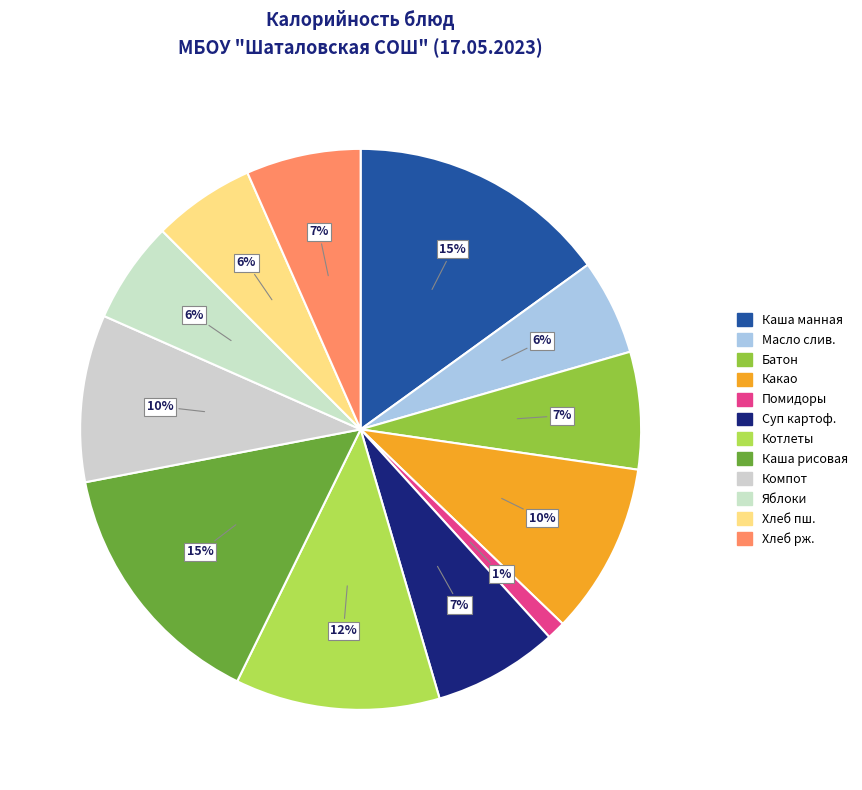

Which category has the smallest portion of the pie?

Помидоры